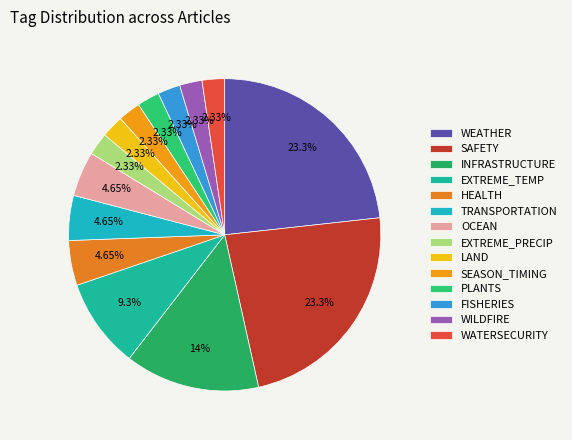

How many segments does this pie chart have?

14